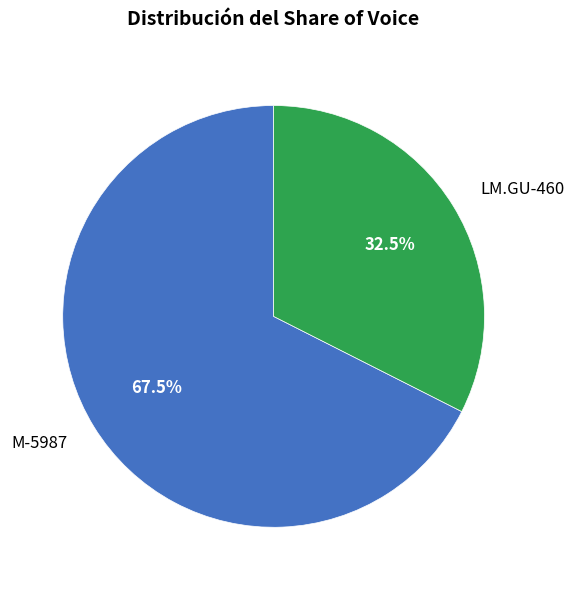

Approximately how many times larger is the value at M-5987 compared to LM.GU-460?

2.1